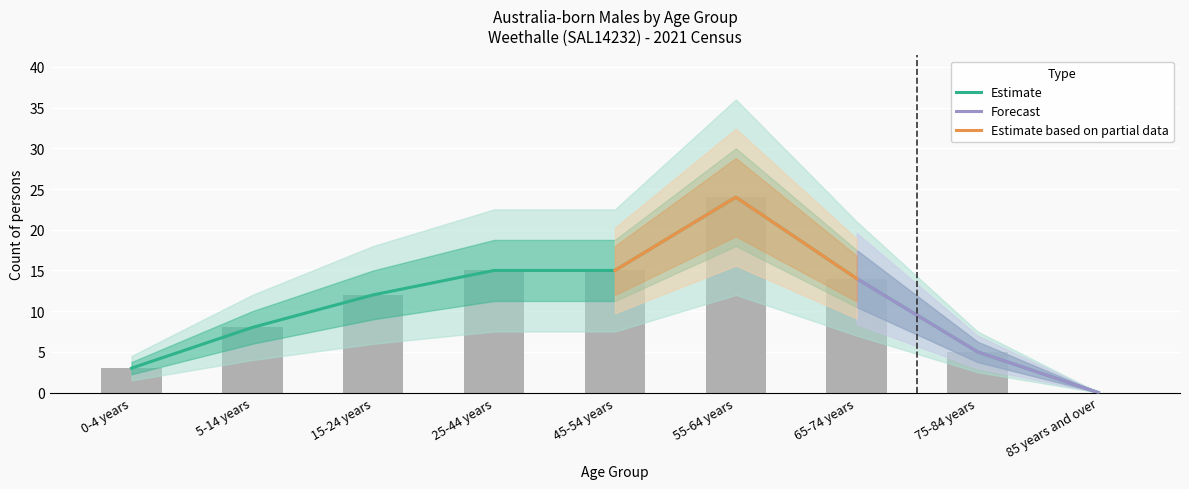

What is the value of the Males_lower bar at the 1st from the left?

3